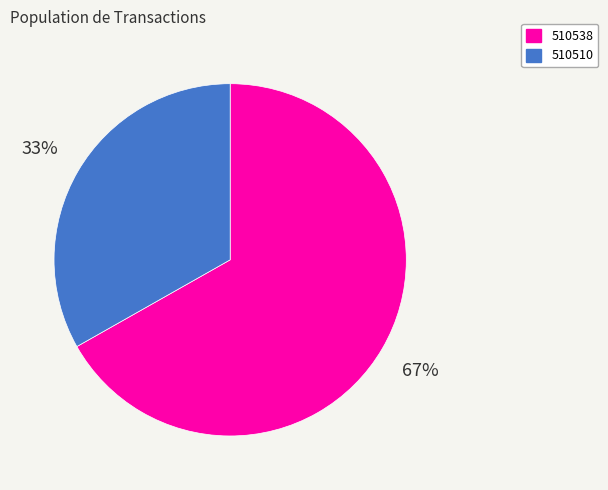

The 510510 slice represents 33% of the pie. True or false?

True